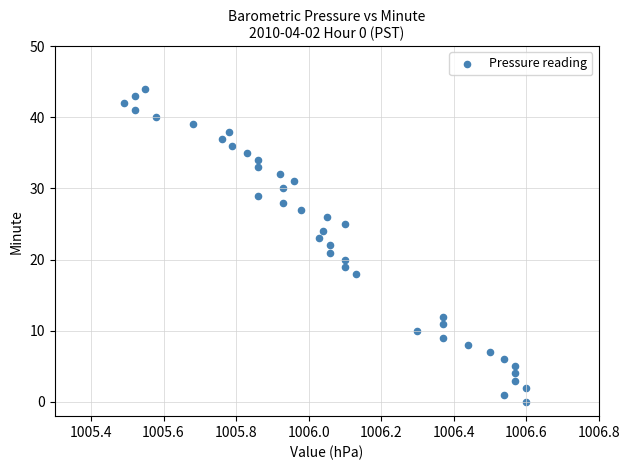

What is the range of Y values (max minus min)?

44